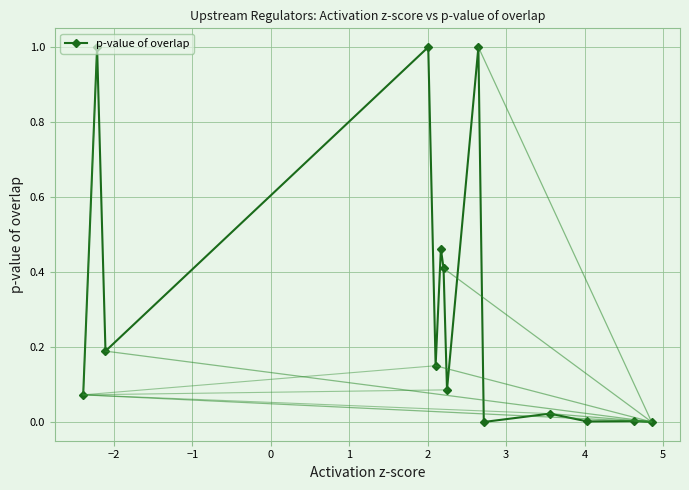

What is the greatest value displayed?

1.0